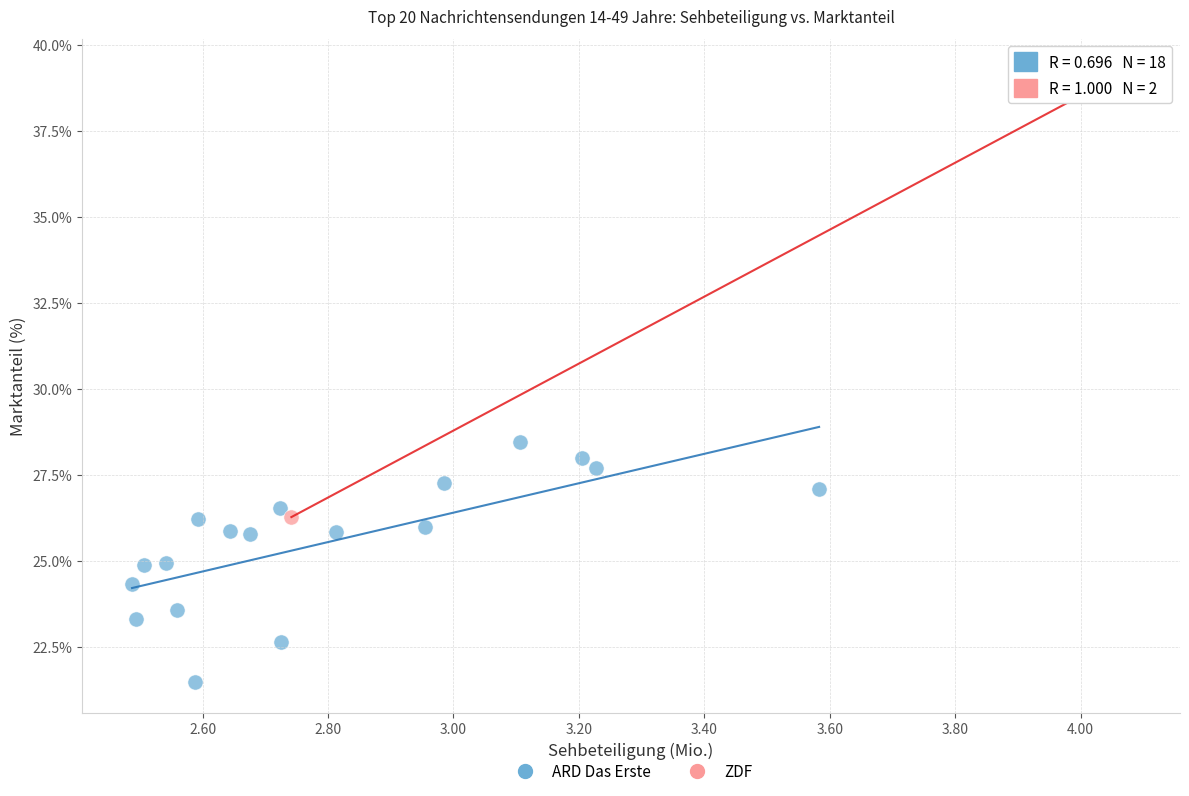

What are all the series names shown in the legend?

ARD Das Erste, ZDF